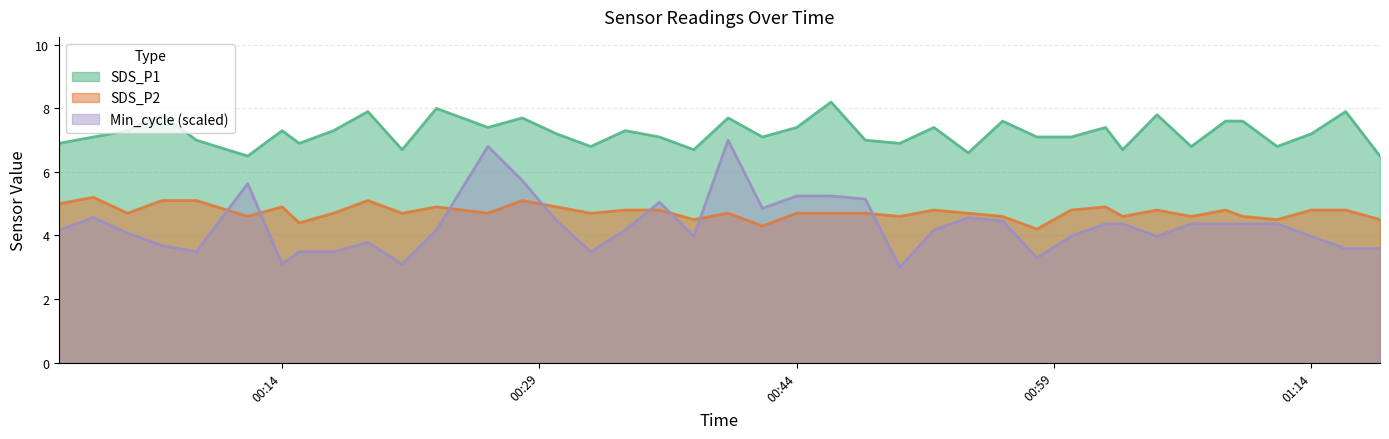

True or false: SDS_P1 and SDS_P2 intersect in this chart.

False